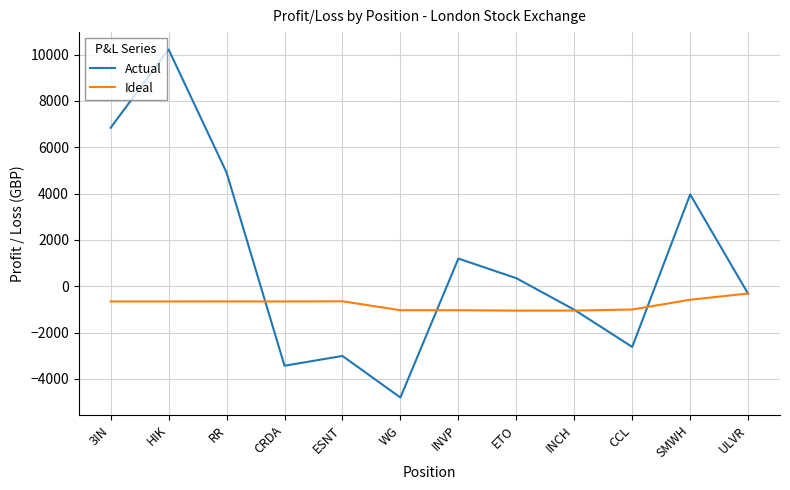

At HIK, list the series in order from largest to smallest.

Actual, Ideal